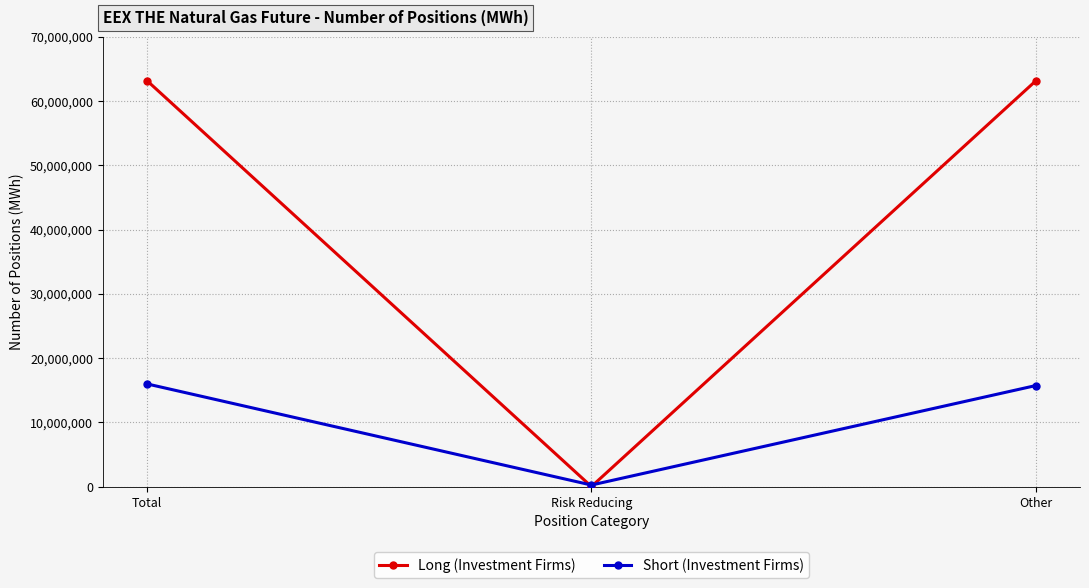

What is the difference between the Long (Investment Firms) values at Other and Total?

22290